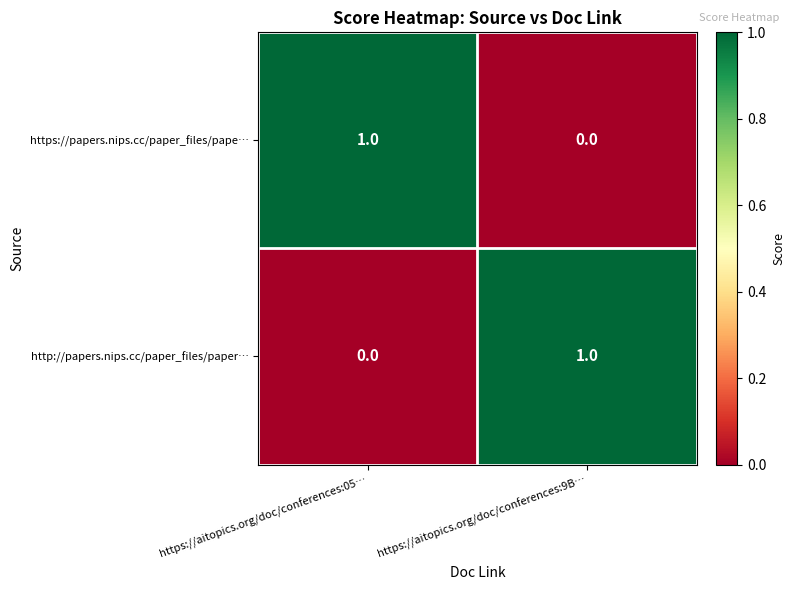

At which label does http://papers.nips.cc/paper_files/paper… reach its peak?

https://aitopics.org/doc/conferences:9B…